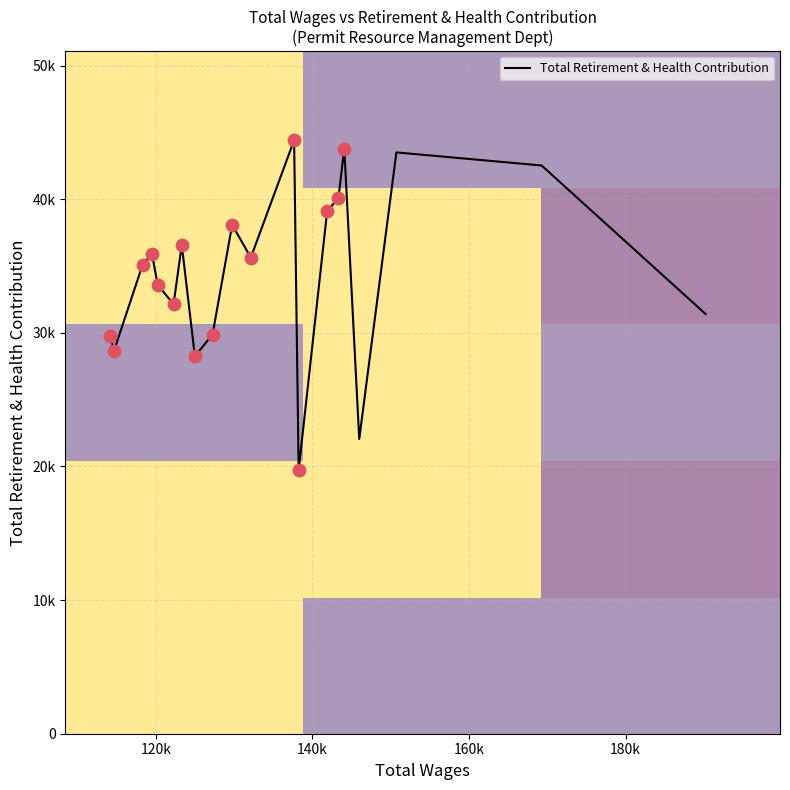

What is the change in value from 137662 to 132129?

-8780